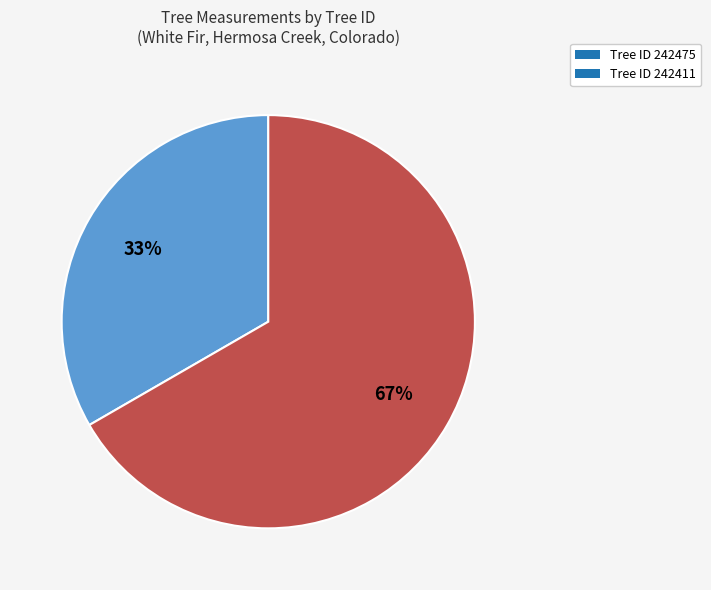

Is it true that Tree ID 242475 is 44% of the pie?

False